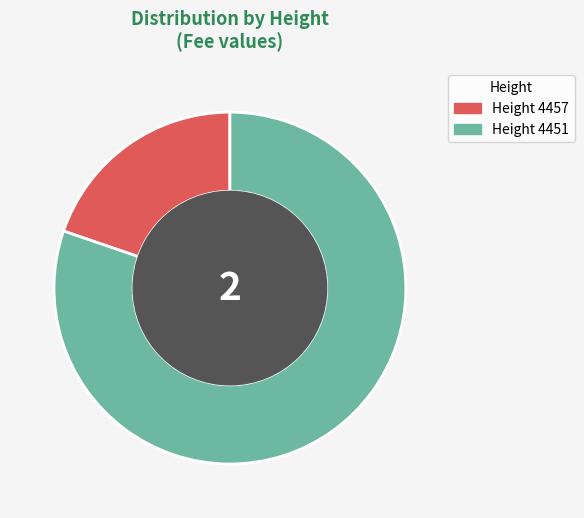

How many segments does this pie chart have?

2